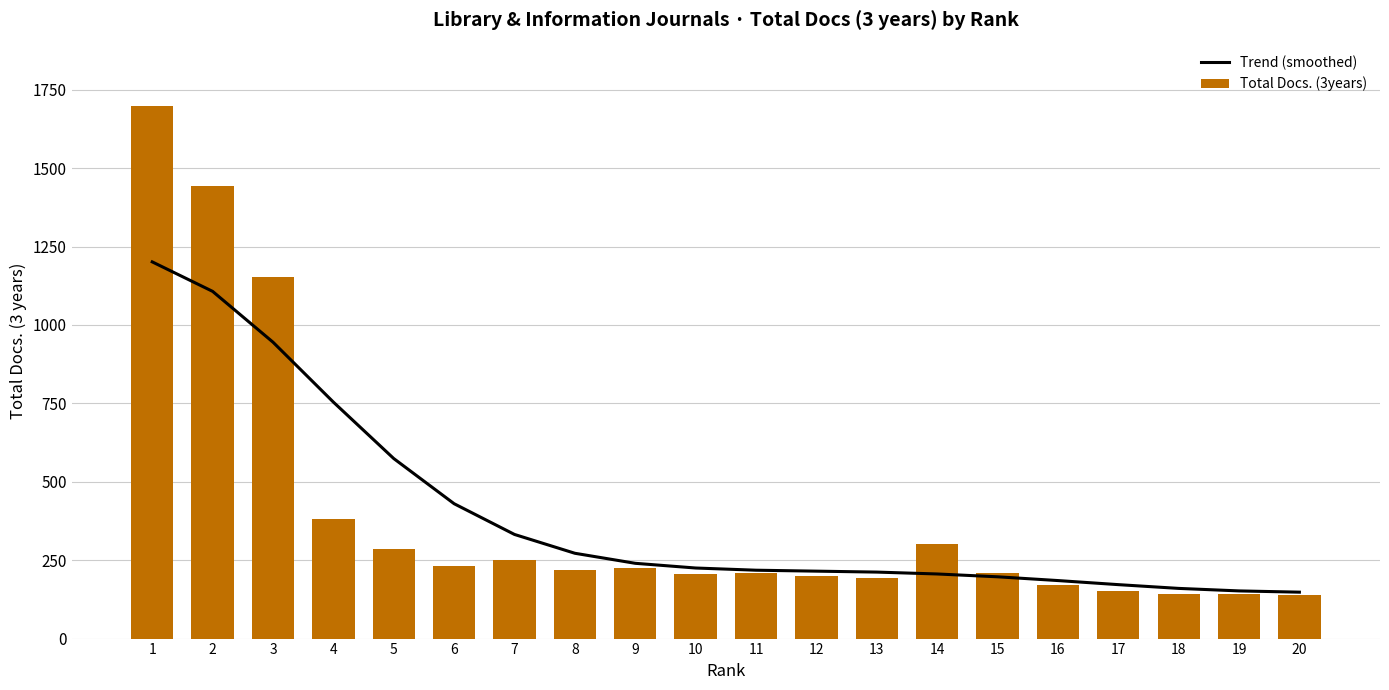

List the labels in order of Trend (smoothed) value, smallest first.

20, 19, 18, 17, 16, 15, 14, 13, 12, 11, 10, 9, 8, 7, 6, 5, 4, 3, 2, 1